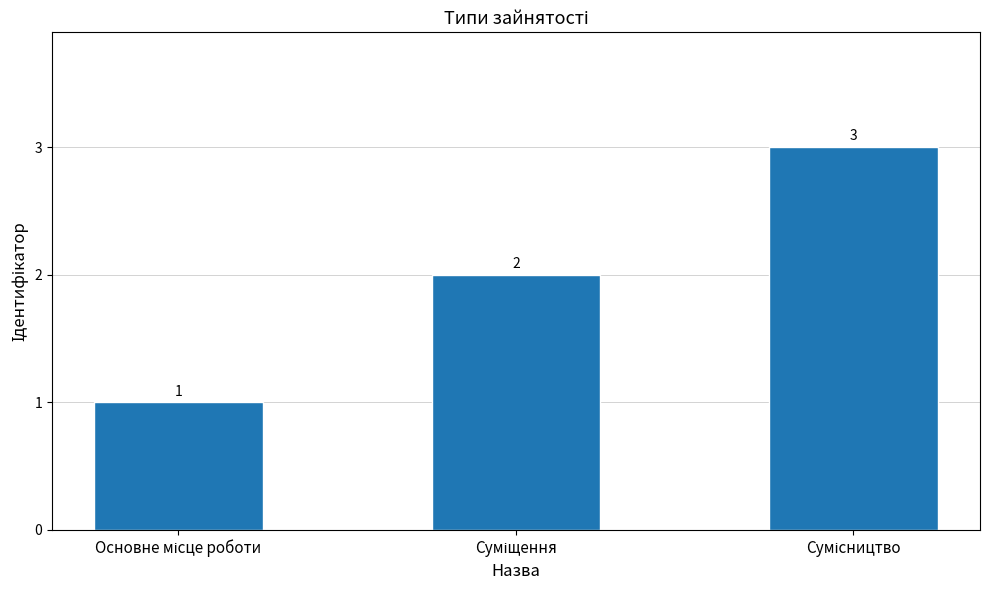

What is the smallest value displayed?

1